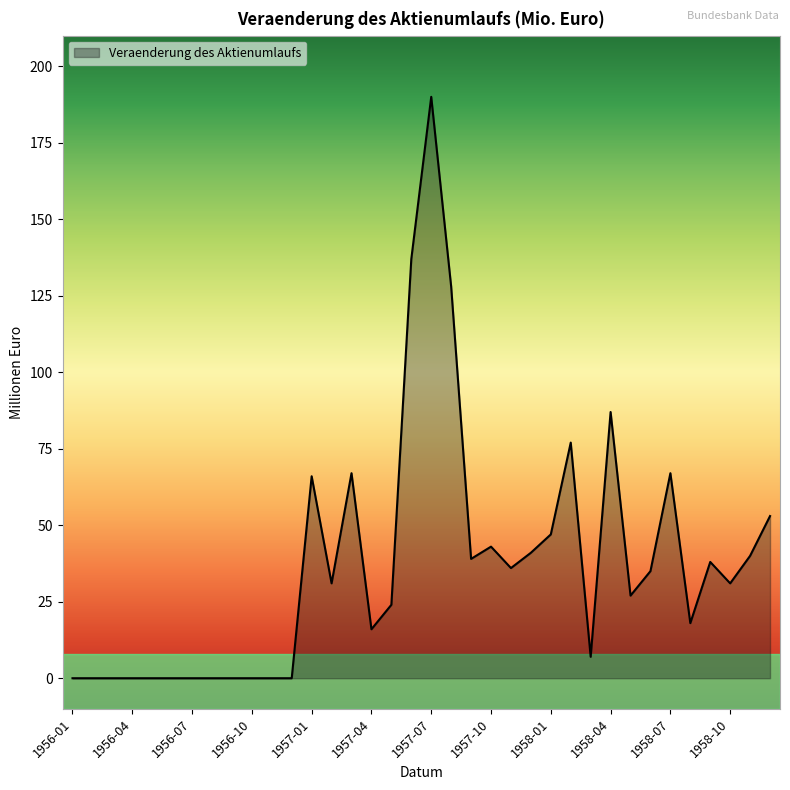

How many lines are shown in the chart?

1